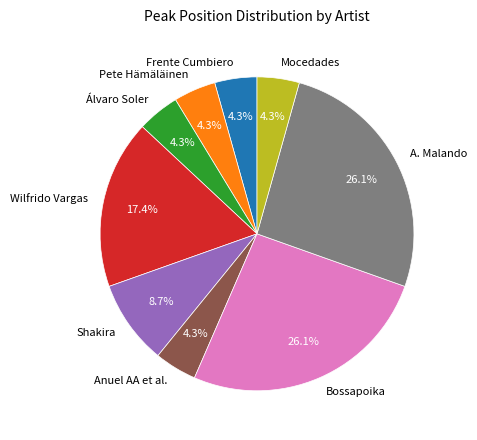

How many segments does this pie chart have?

9